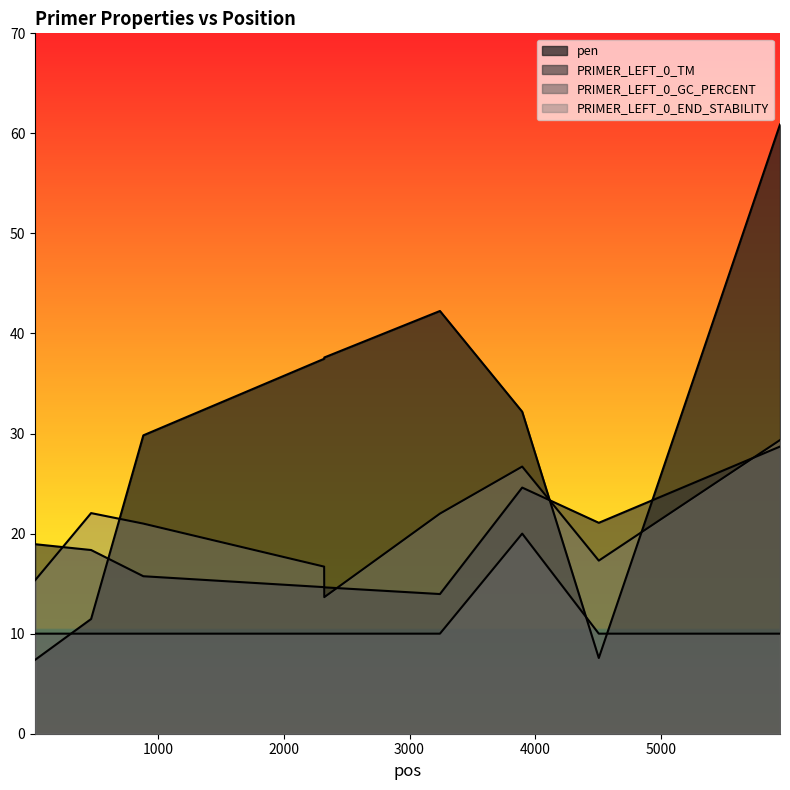

True or false: pen has a value of 3.5 at 19.

False